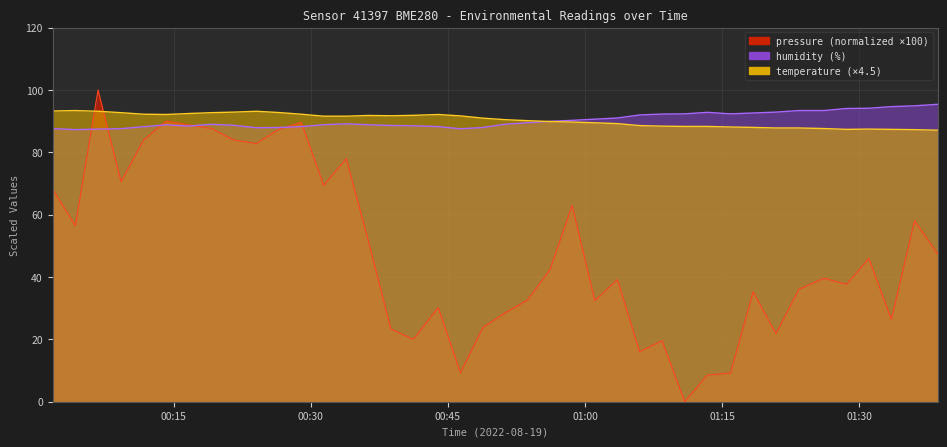

Rank the series at 2022-08-19T01:20:54 from highest to lowest value.

humidity, temperature, pressure